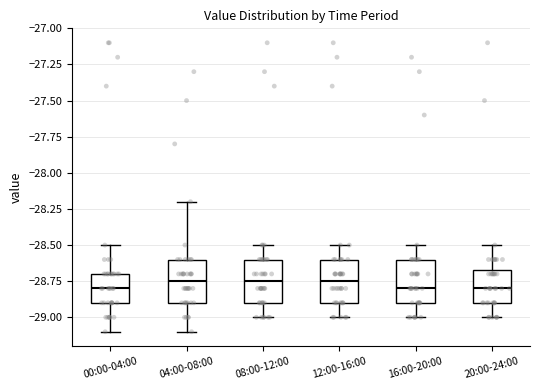

Where does the lower whisker of the box for 08:00-12:00 end on the y-axis? The values are not printed on the chart, so give them approximately, as read against the axis.

-29.00